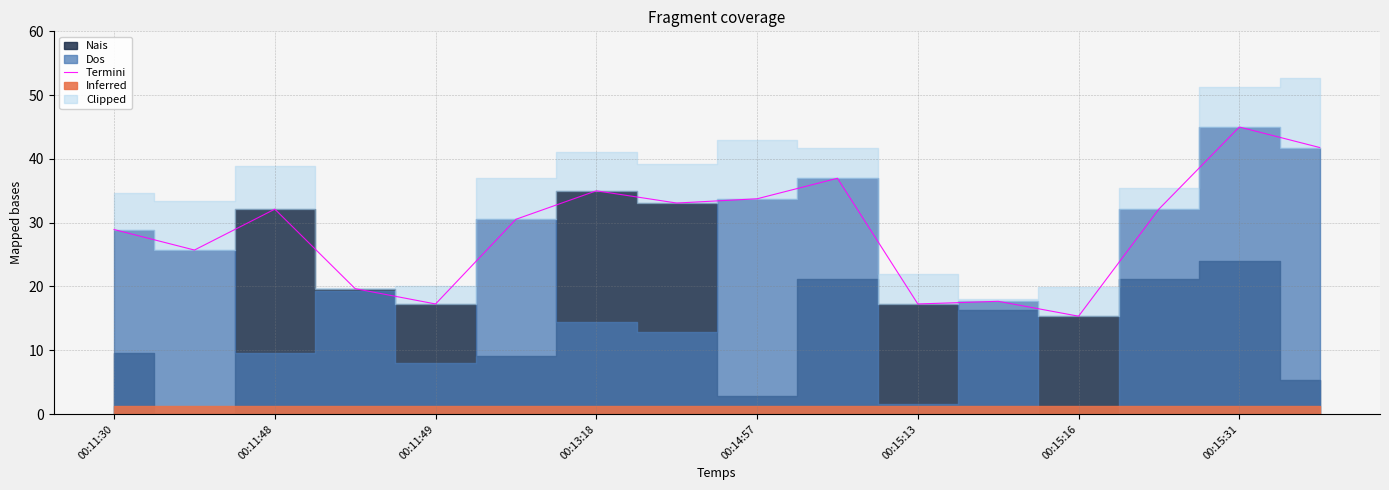

At which label does Termini reach its peak?

00:15:31